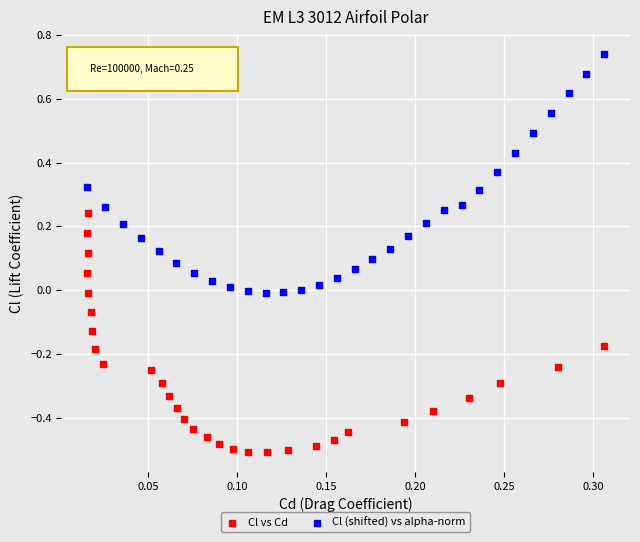

What are all the series names shown in the legend?

Cl vs Cd, Cl (shifted) vs alpha-norm